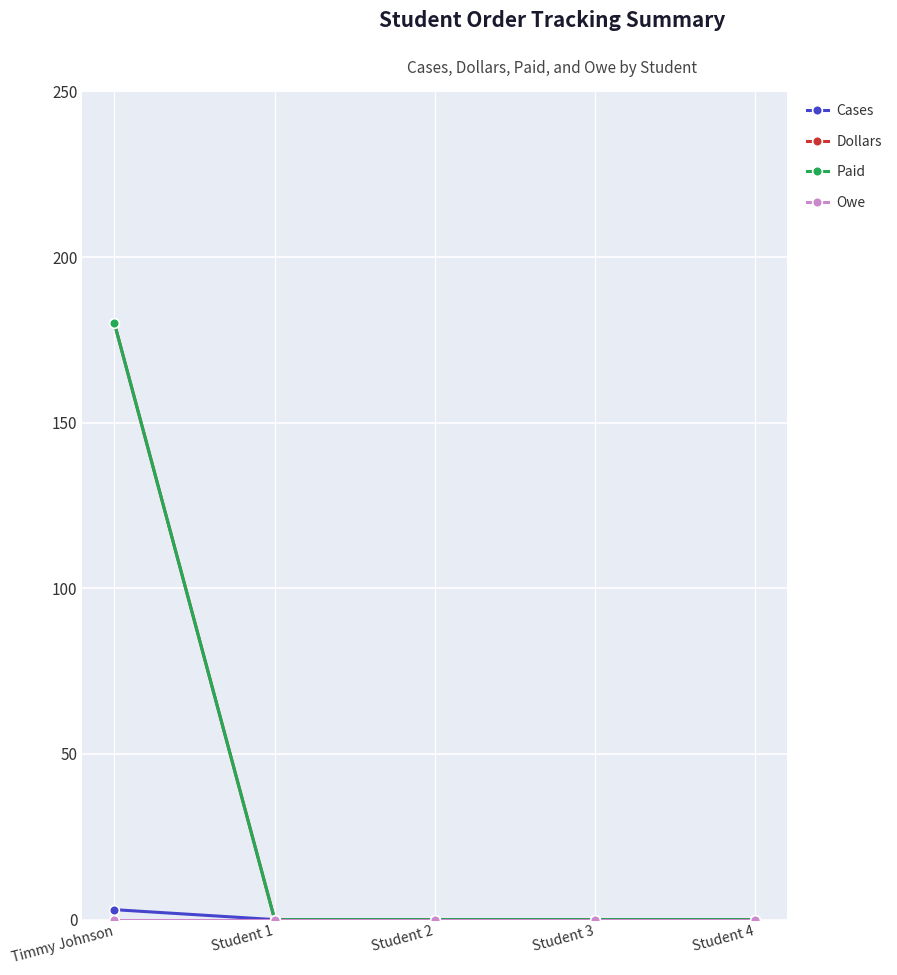

Does the chart have visible grid lines?

Yes